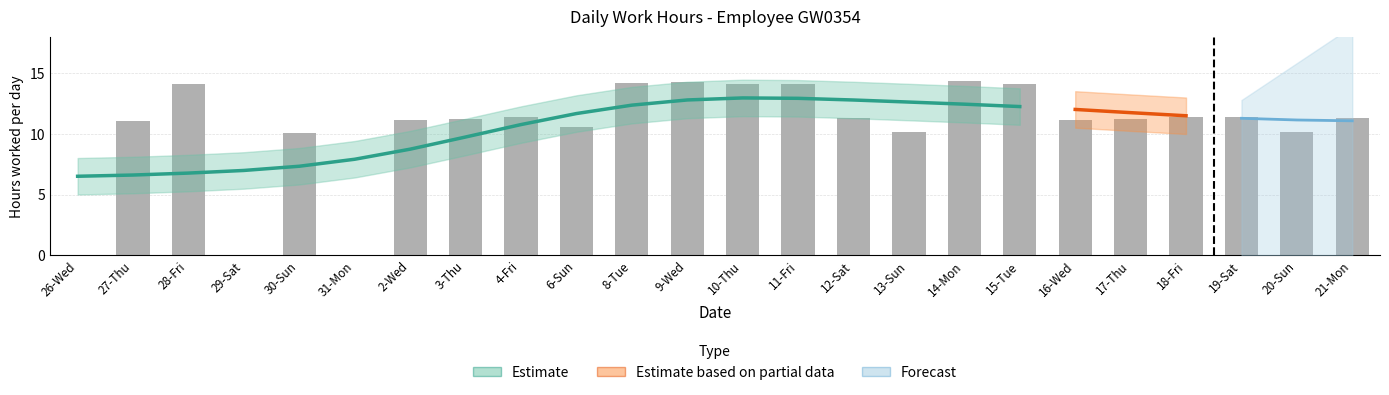

What is the label of the 17th bar from the right?

3-Thu